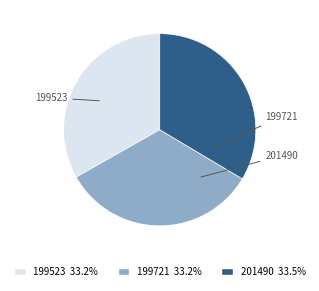

Count the number of slices in the pie.

3